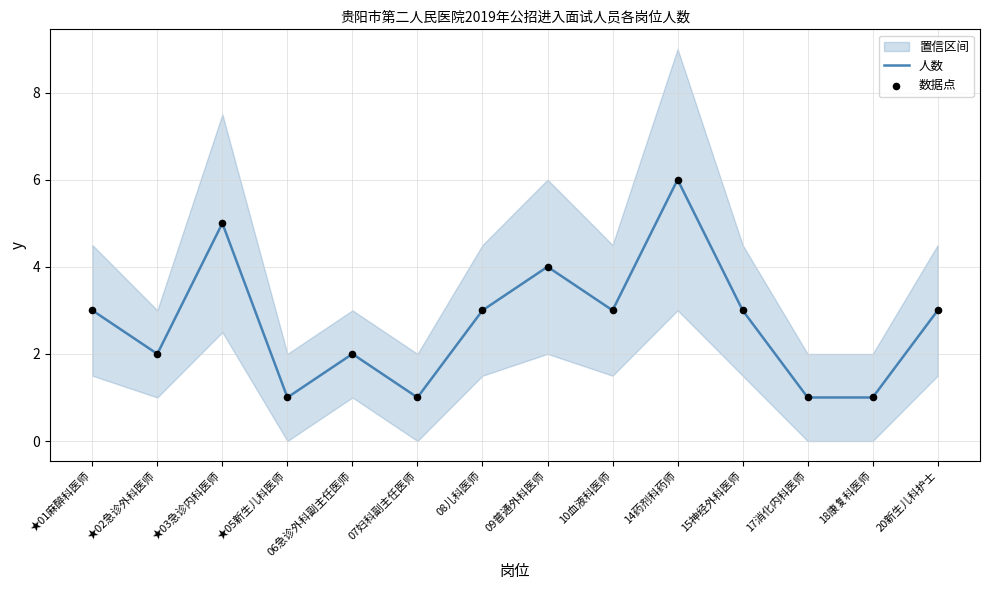

Which series has the widest spread of Y values?

人数